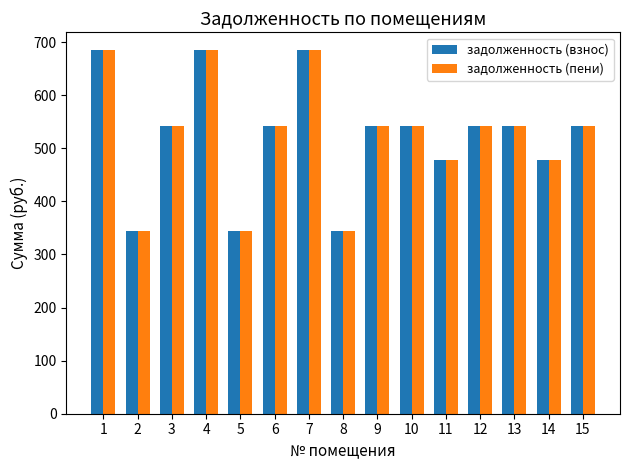

How many data points does each series have?

15